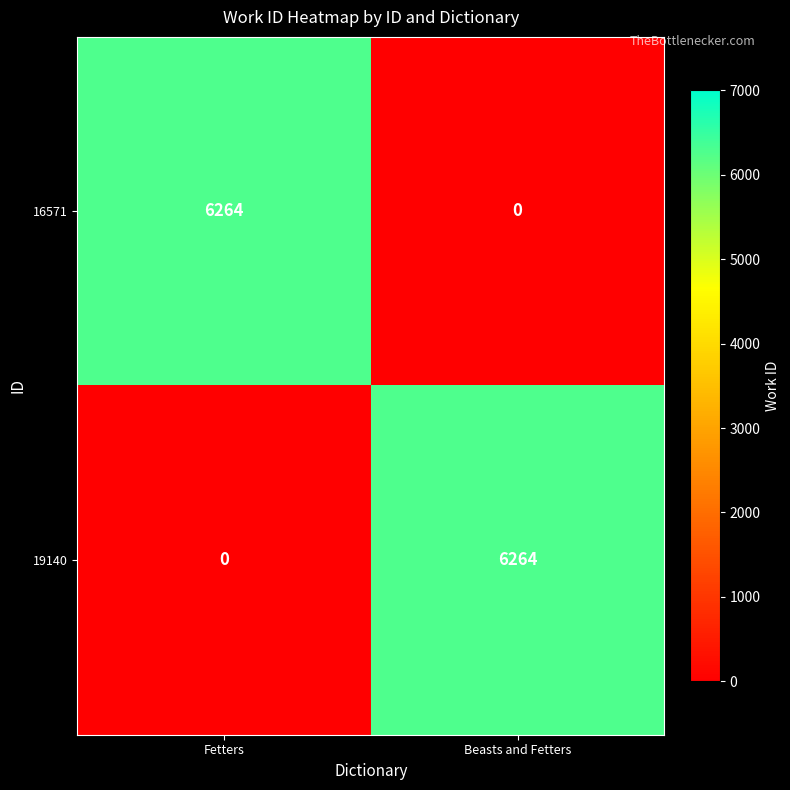

At which label does 16571 reach its peak?

Fetters